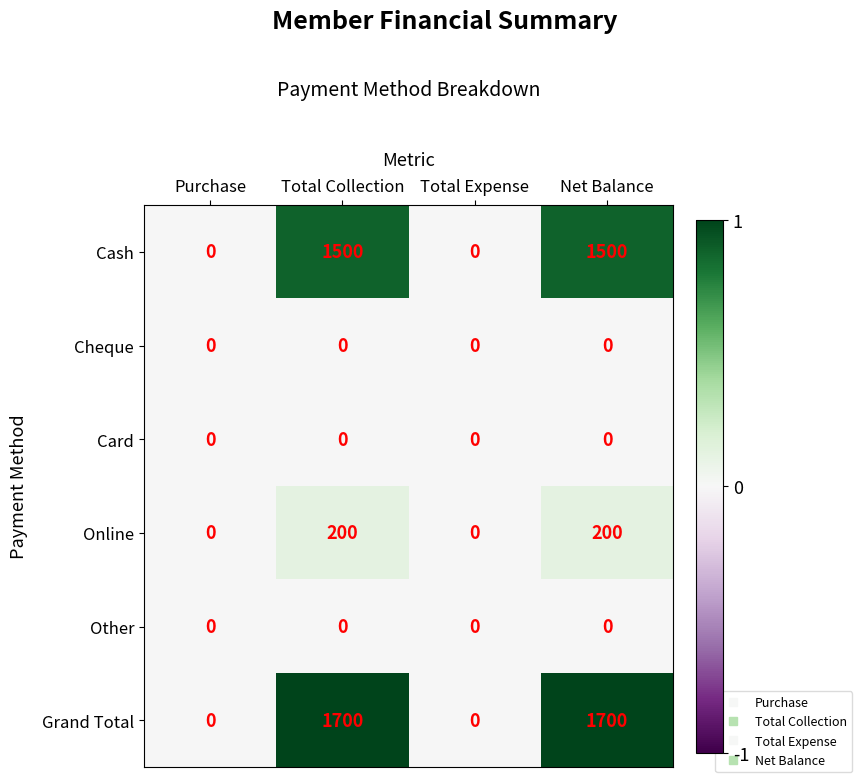

Which series has the widest spread of values?

Grand Total